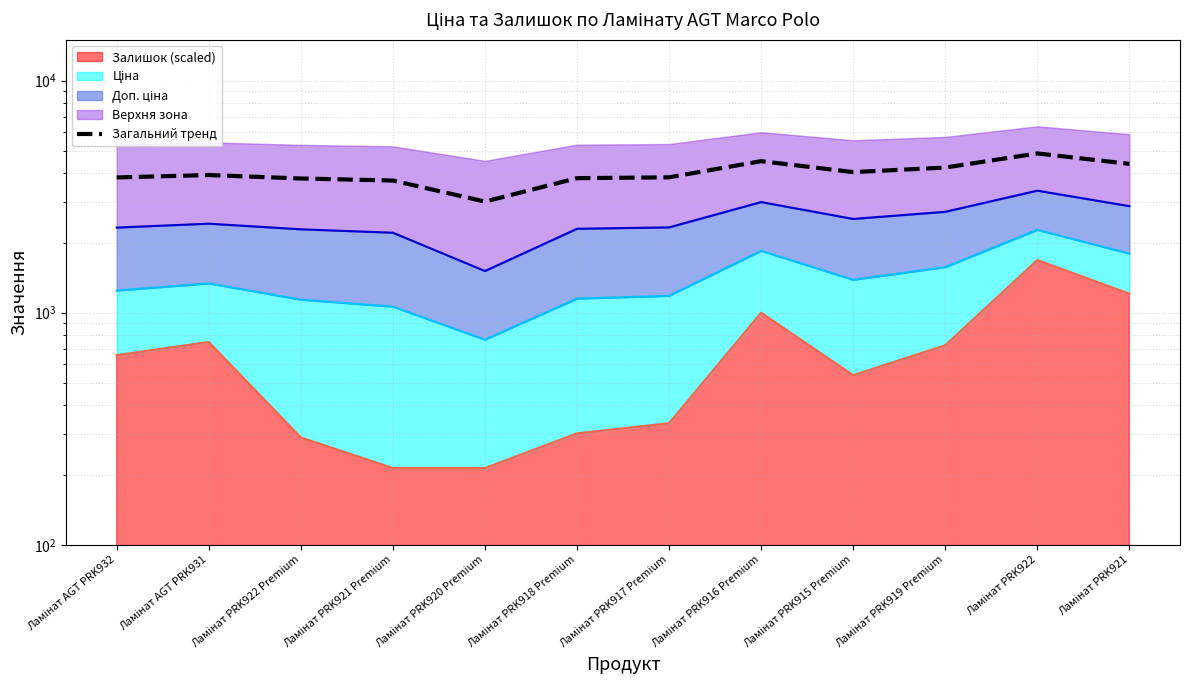

List the labels in order of value, smallest first.

Ламінат PRK920 Premium, Ламінат PRK921 Premium, Ламінат PRK922 Premium, Ламінат PRK918 Premium, Ламінат AGT PRK932, Ламінат PRK917 Premium, Ламінат AGT PRK931, Ламінат PRK915 Premium, Ламінат PRK919 Premium, Ламінат PRK921, Ламінат PRK916 Premium, Ламінат PRK922